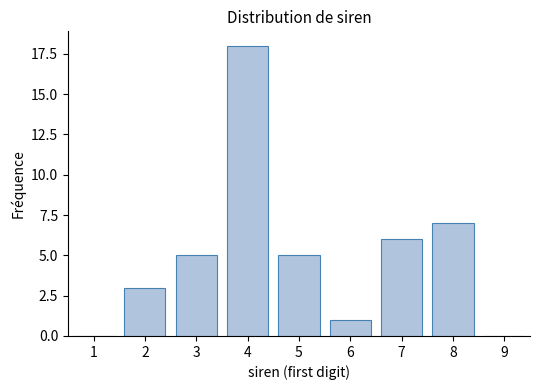

Reading left to right, transcribe all the data shown in this chart.

1=0	2=3	3=5	4=18	5=5	6=1	7=6	8=7	9=0